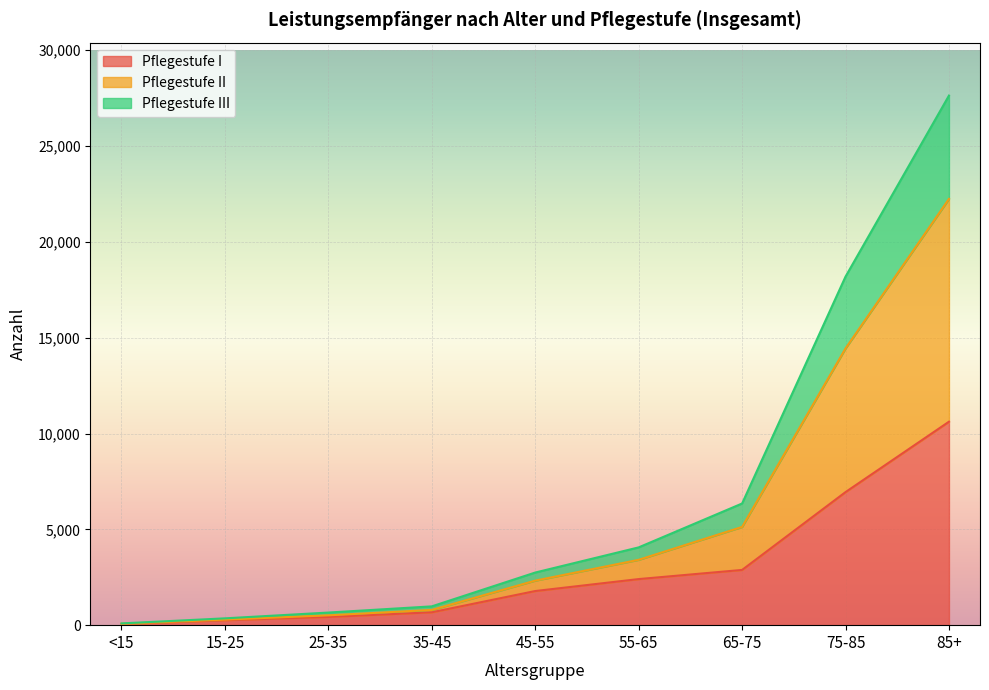

Rank the categories by Pflegestufe II value from highest to lowest.

85+, 75-85, 65-75, 55-65, 45-55, 35-45, 25-35, 15-25, <15